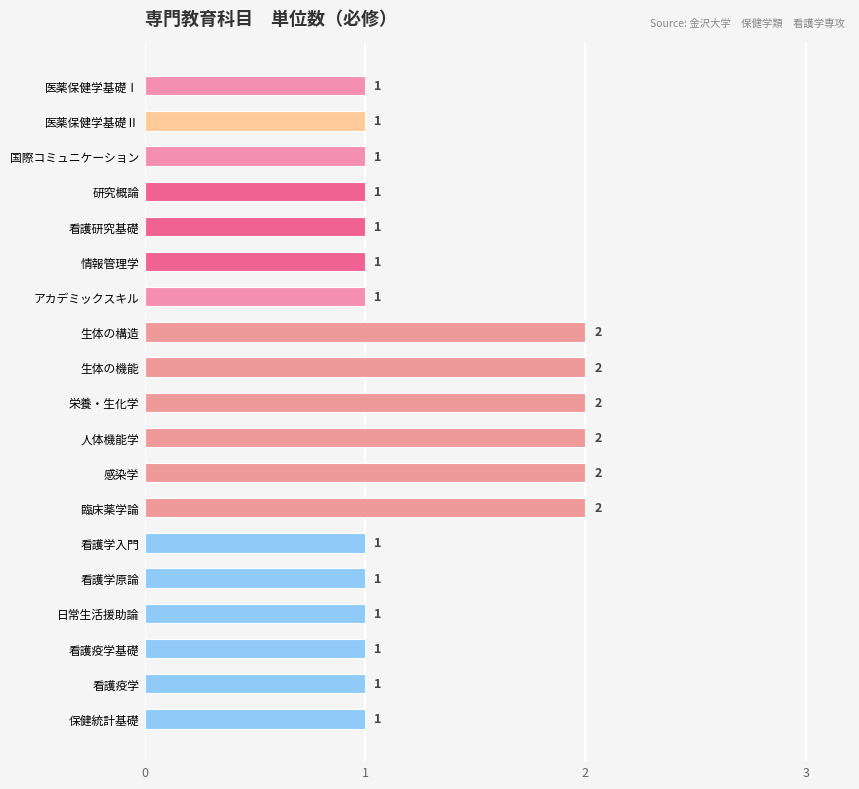

Reading top to bottom, what are all the values shown in this chart?

医薬保健学基礎Ⅰ=1	医薬保健学基礎Ⅱ=1	国際コミュニケーション=1	研究概論=1	看護研究基礎=1	情報管理学=1	アカデミックスキル=1	生体の構造=2	生体の機能=2	栄養・生化学=2	人体機能学=2	感染学=2	臨床薬学論=2	看護学入門=1	看護学原論=1	日常生活援助論=1	看護疫学基礎=1	看護疫学=1	保健統計基礎=1